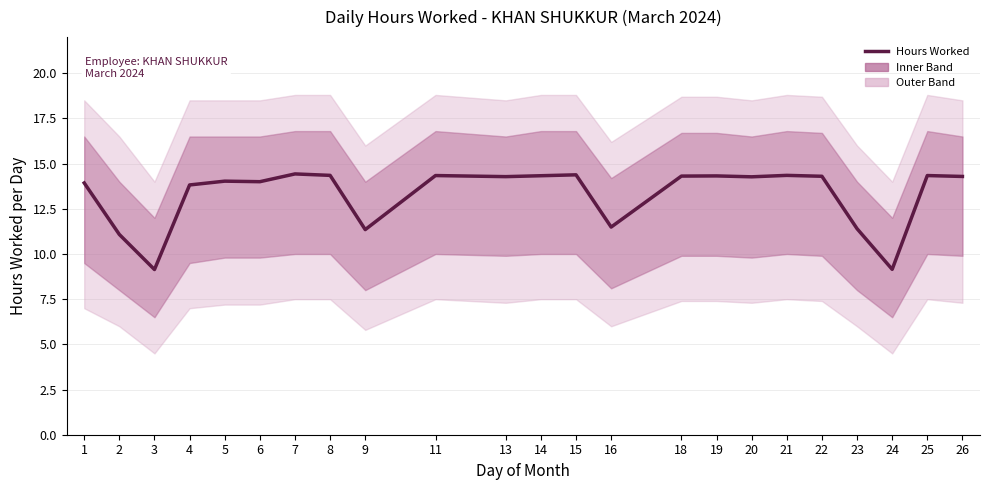

Where is the first local maximum?

5